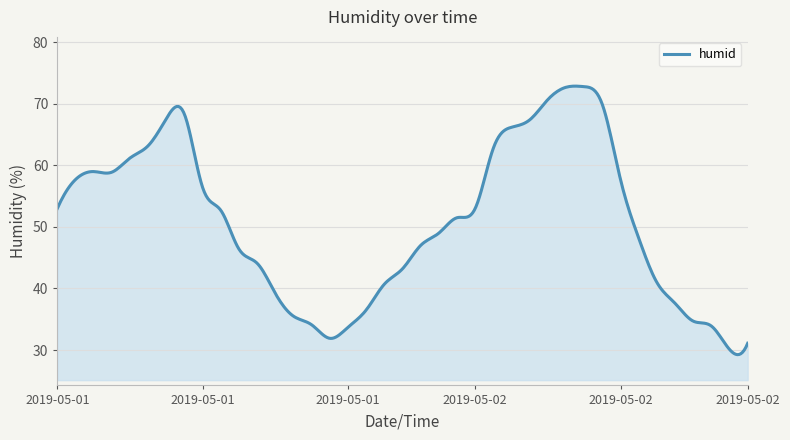

What is the average value?

51.0